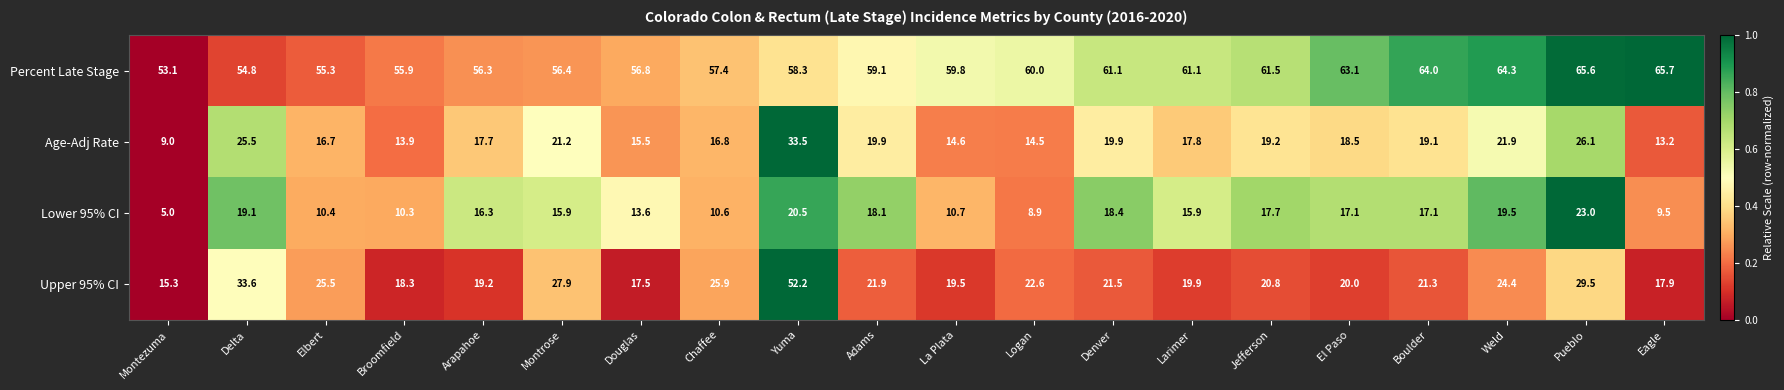

Read the Percent Late Stage value at Eagle.

65.7